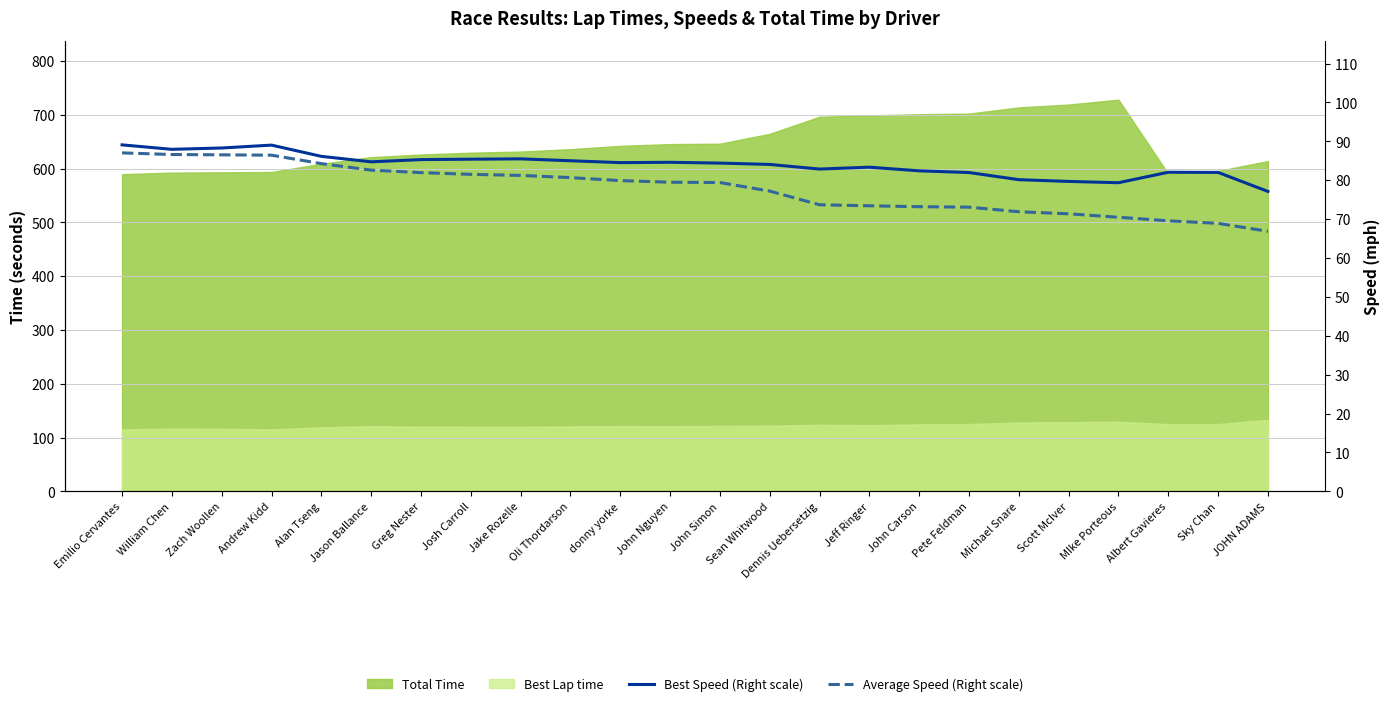

What is the lowest value of the Average Speed (Right scale) series?

66.9